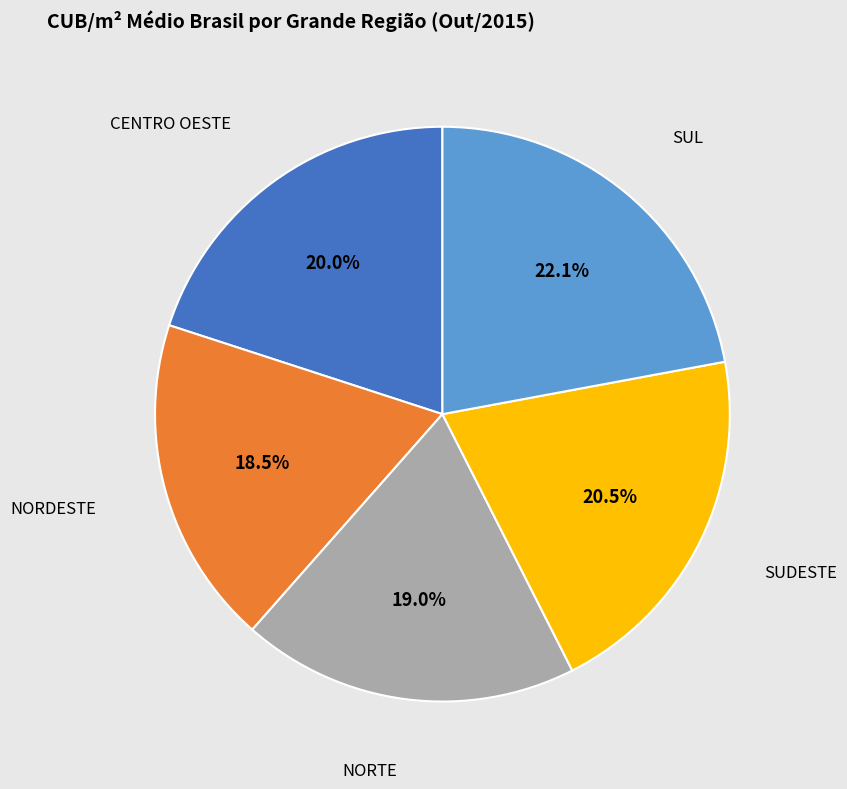

To the nearest percent, what is the difference between the largest and smallest slice percentages?

4%